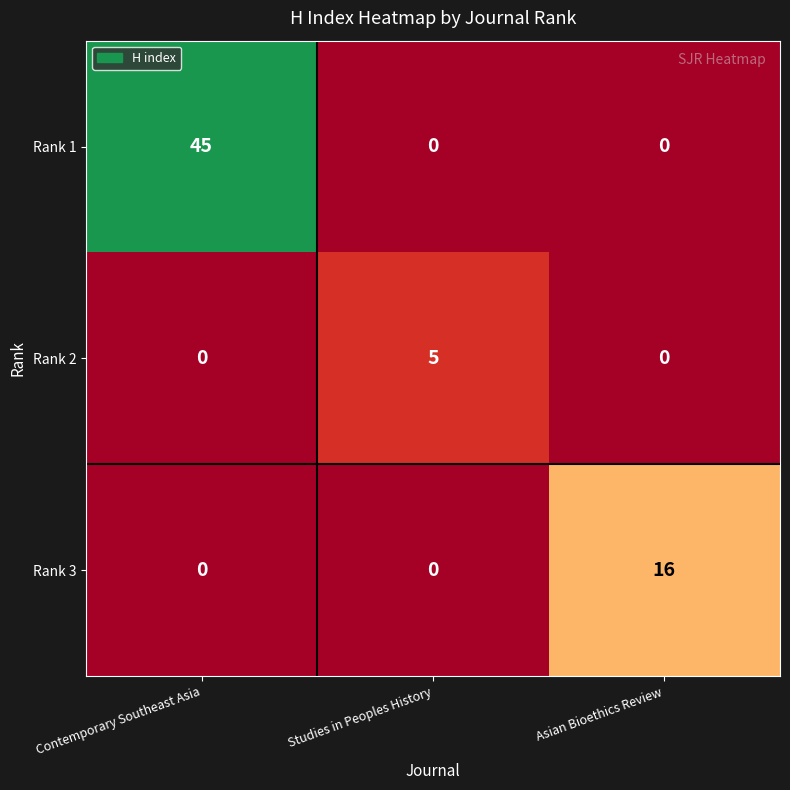

At which category does the chart reach its peak across all series?

Contemporary Southeast Asia